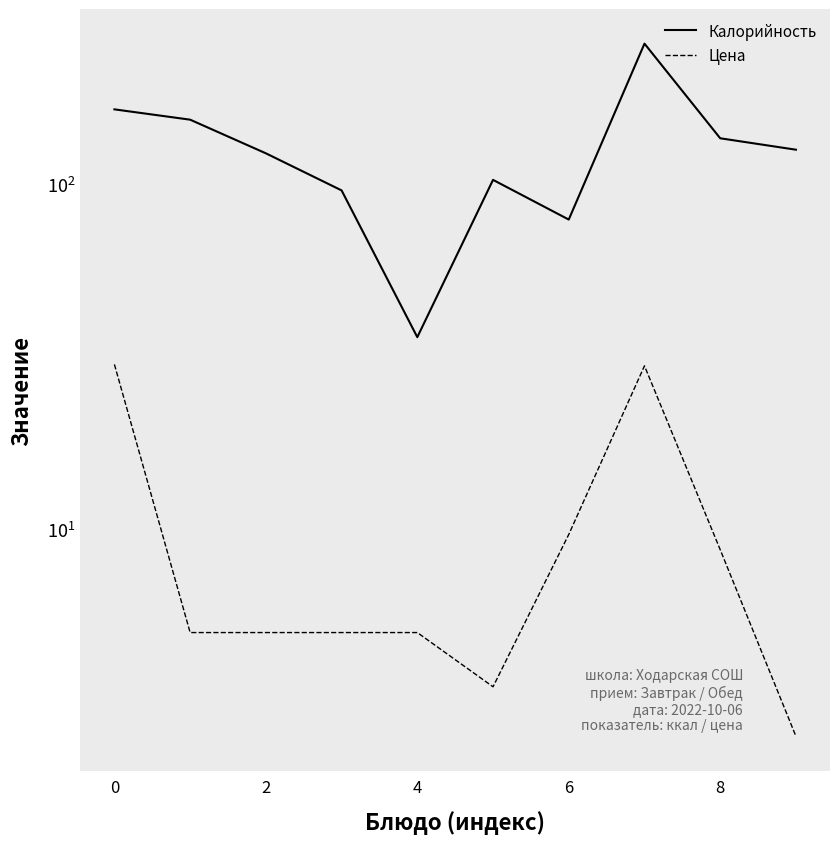

True or false: Цена and Калорийность cross at least once.

False